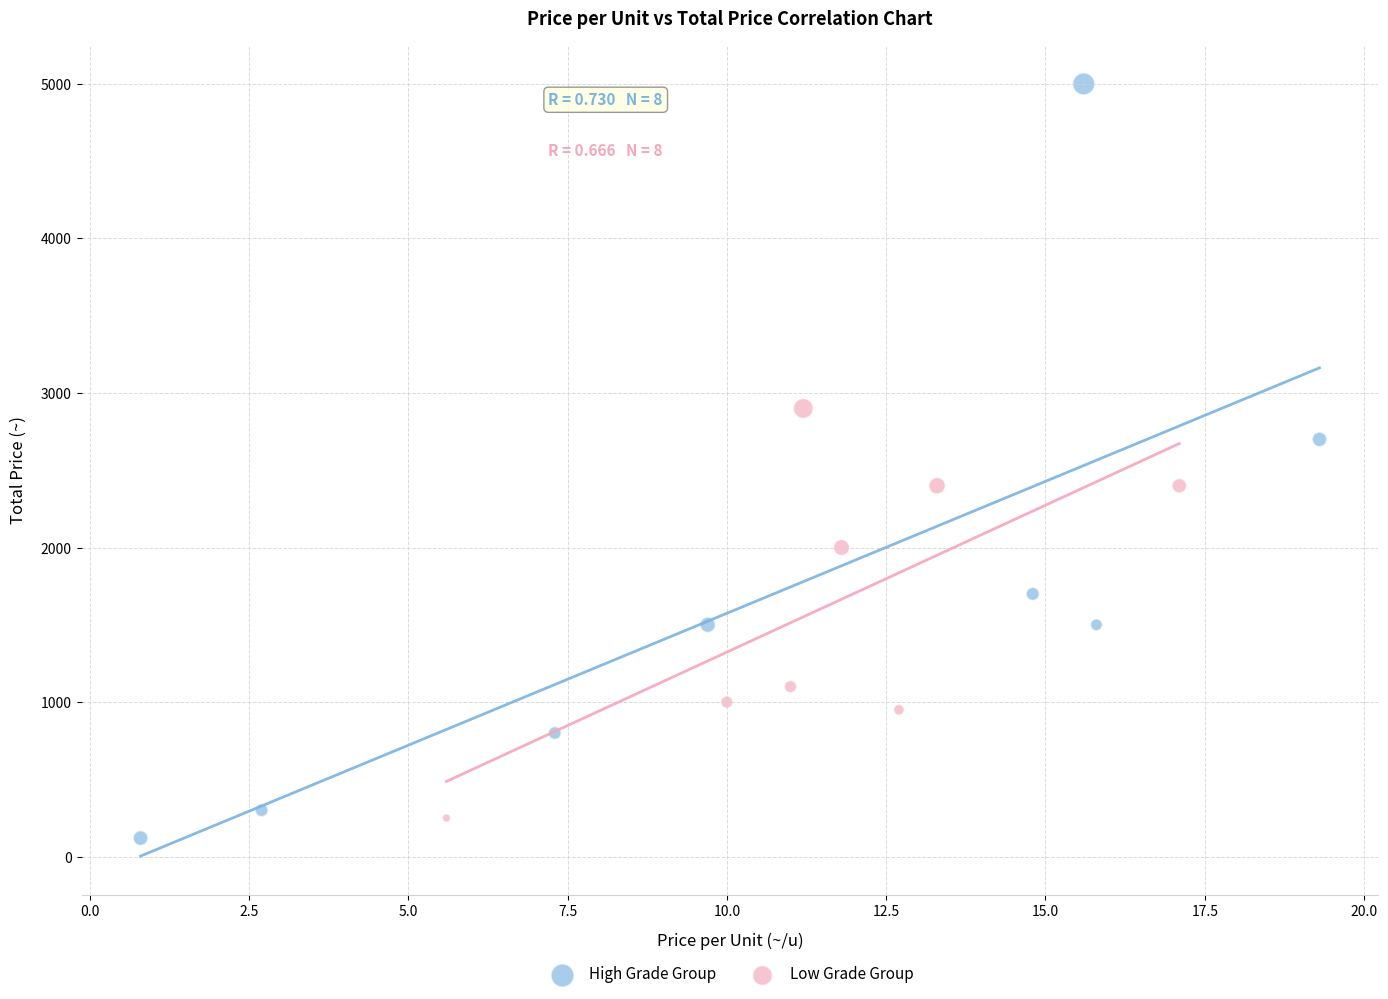

Which series reaches the maximum Y coordinate?

High Grade Group